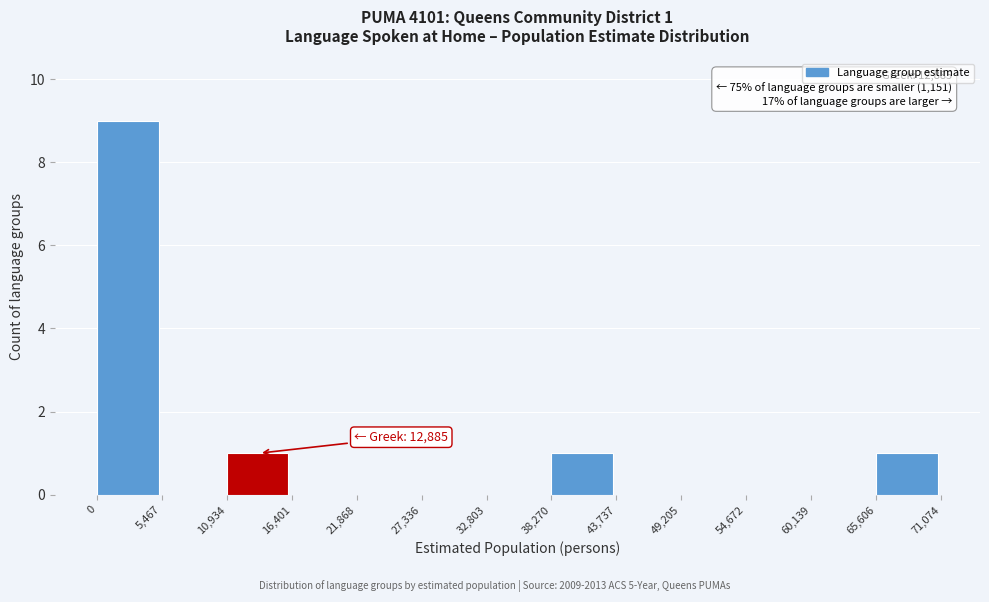

Over which range of the x-axis is the bar tallest?

0 to 5,467